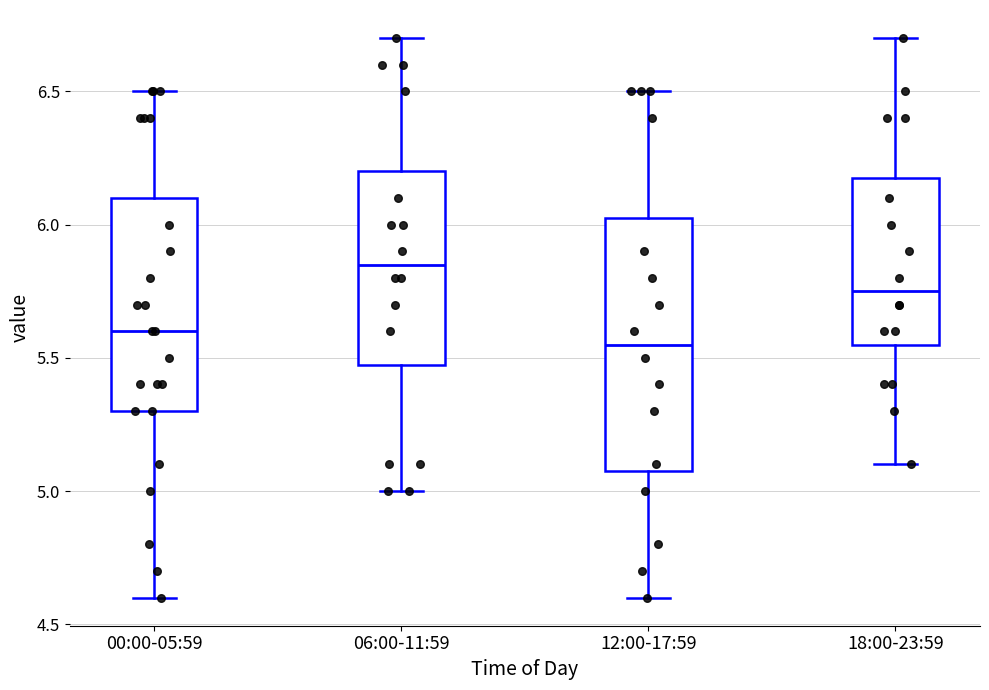

Where does the lower whisker of the box for 18:00-23:59 end on the y-axis? The values are not printed on the chart, so give them approximately, as read against the axis.

5.10